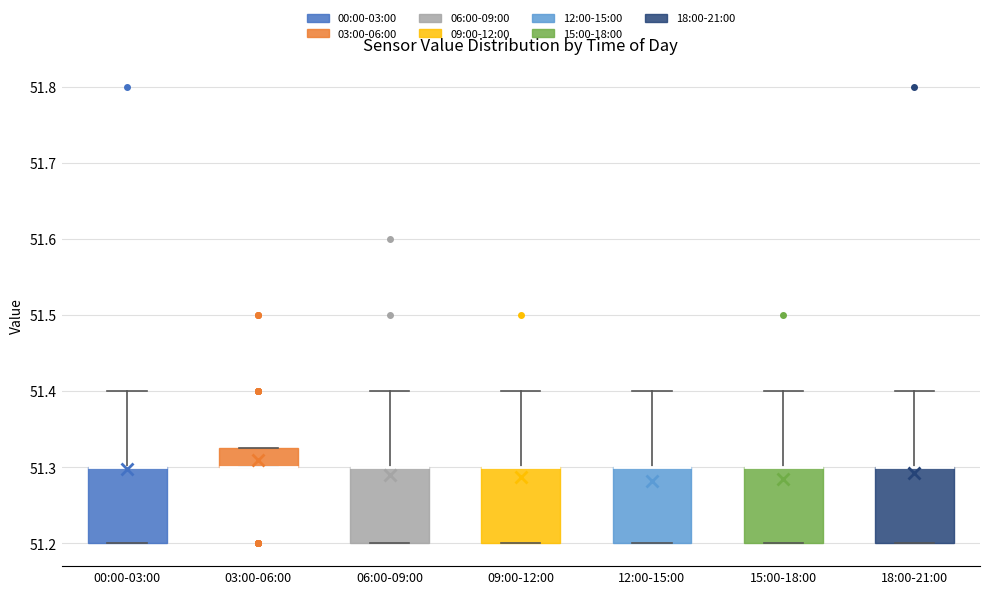

Reading left to right, transcribe this box plot: for each box, give where its median line is, the range the box spans, and where its two whiskers end, as read against the y-axis. The values are not printed on the chart, so give them approximately, as read against the axis.

00:00-03:00: median 51.30 (drawn on the box's upper edge), box 51.20 to 51.30, whiskers 51.20 to 51.40
03:00-06:00: median 51.30 (drawn on the box's lower edge), box 51.30 to 51.33, whiskers 51.30 to 51.33
06:00-09:00: median 51.30 (drawn on the box's upper edge), box 51.20 to 51.30, whiskers 51.20 to 51.40
09:00-12:00: median 51.30 (drawn on the box's upper edge), box 51.20 to 51.30, whiskers 51.20 to 51.40
12:00-15:00: median 51.30 (drawn on the box's upper edge), box 51.20 to 51.30, whiskers 51.20 to 51.40
15:00-18:00: median 51.30 (drawn on the box's upper edge), box 51.20 to 51.30, whiskers 51.20 to 51.40
18:00-21:00: median 51.30 (drawn on the box's upper edge), box 51.20 to 51.30, whiskers 51.20 to 51.40